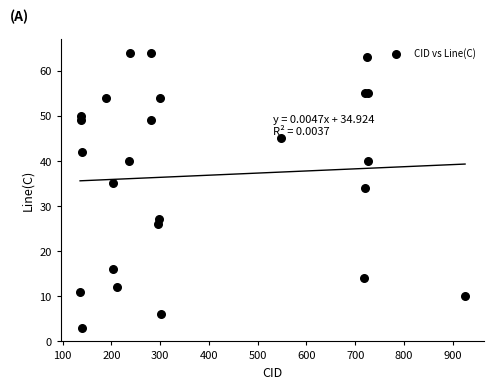

What Y value in the scatter plot is closest to 33?

34